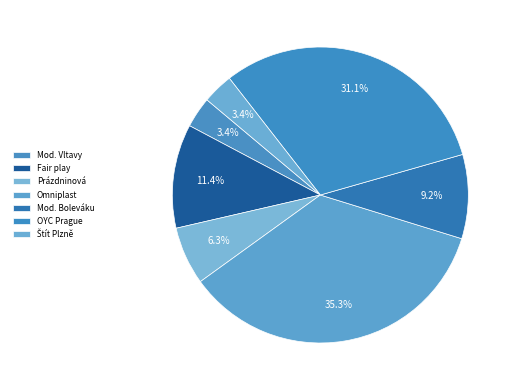

How many slices are in this pie chart?

7